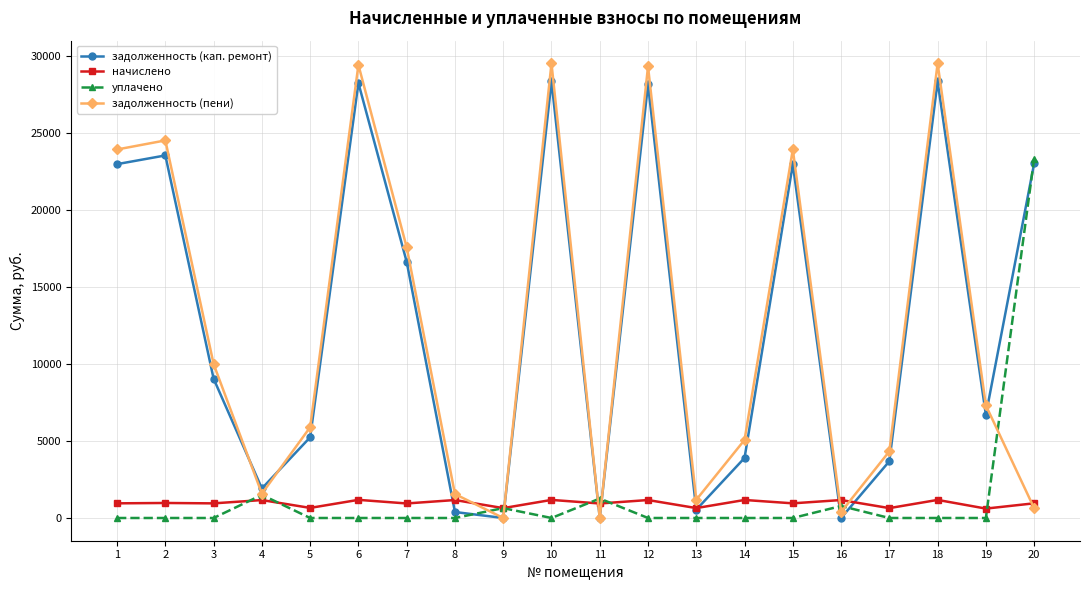

True or false: задолженность (пени) has more than 0 points higher than both neighbors.

True